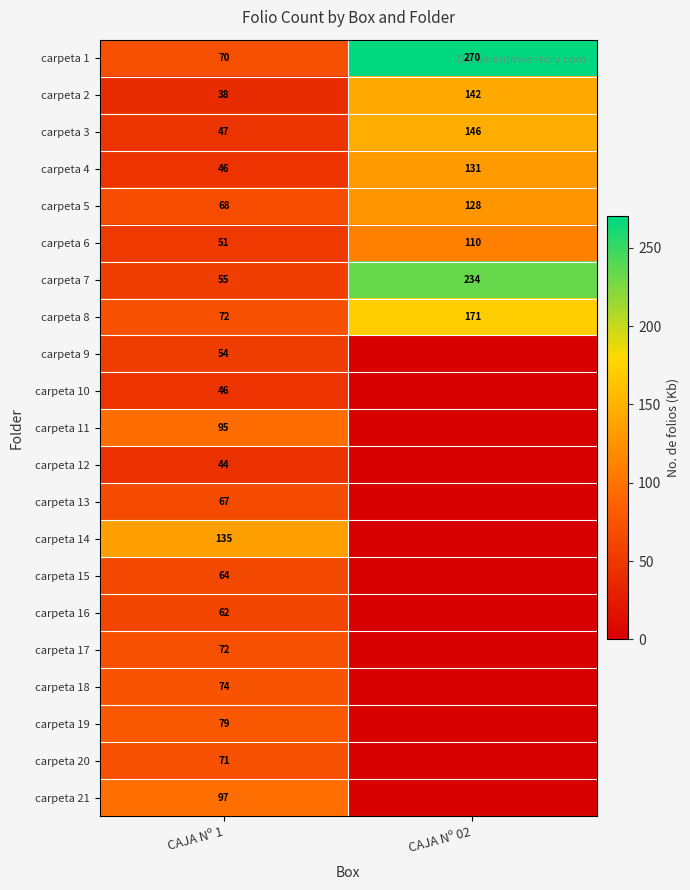

What is the approximate value of carpeta 5 at CAJA Nº 02, to the nearest 5?

130